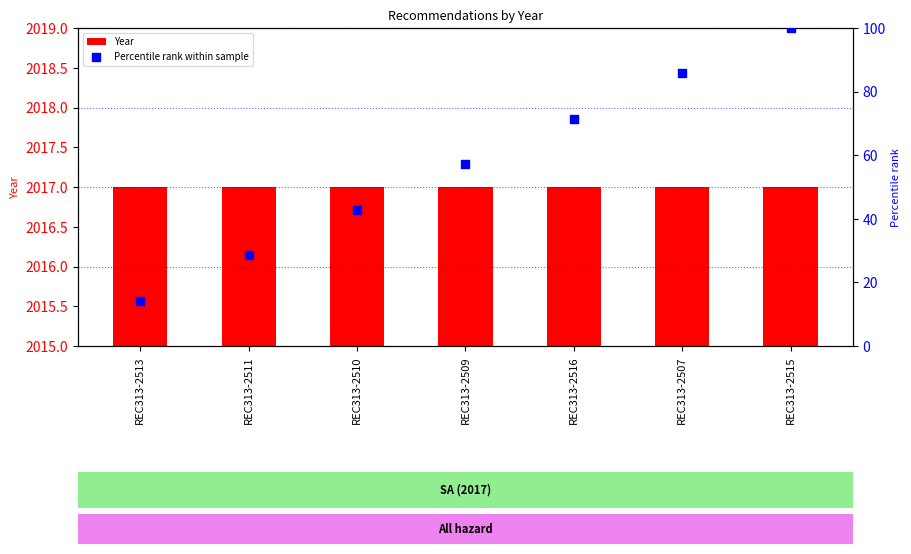

Which series reaches the maximum Y coordinate?

Year